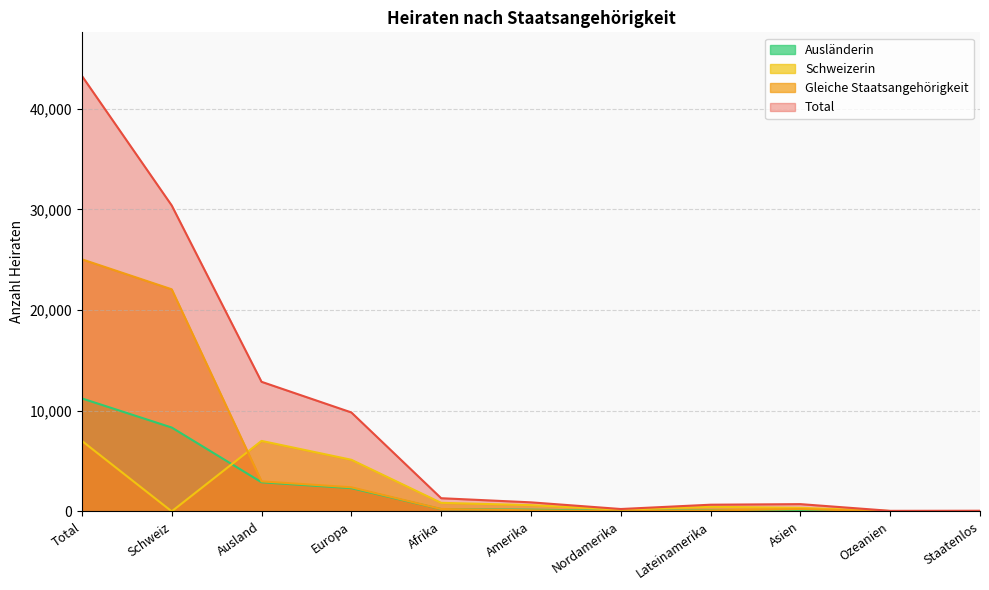

Between which two adjacent categories do Schweizerin and Gleiche Staatsangehörigkeit first intersect?

Schweiz and Ausland